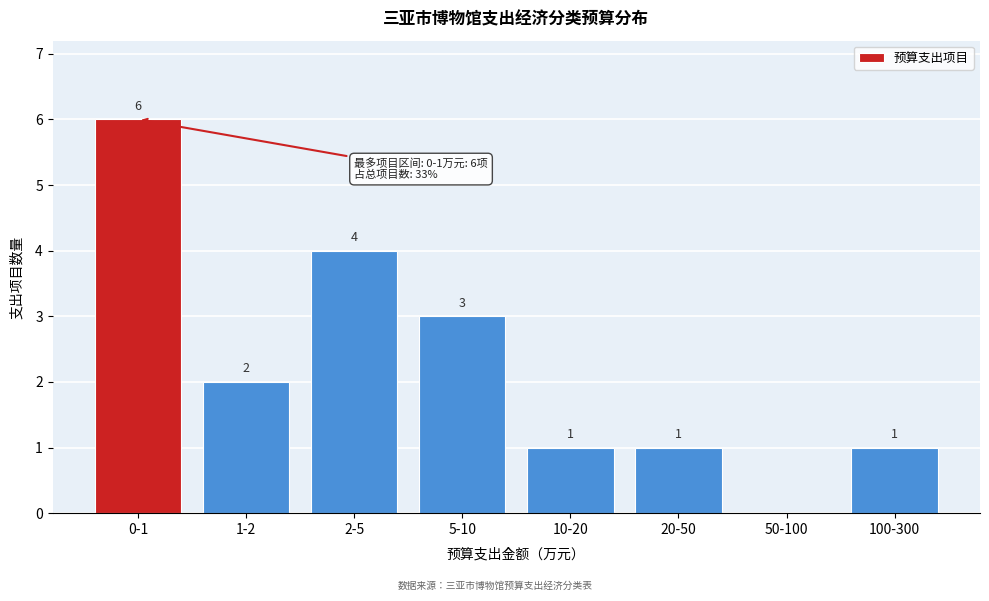

Reading left to right, what are all the values shown in this chart?

0-1=6	1-2=2	2-5=4	5-10=3	10-20=1	20-50=1	50-100=0	100-300=1